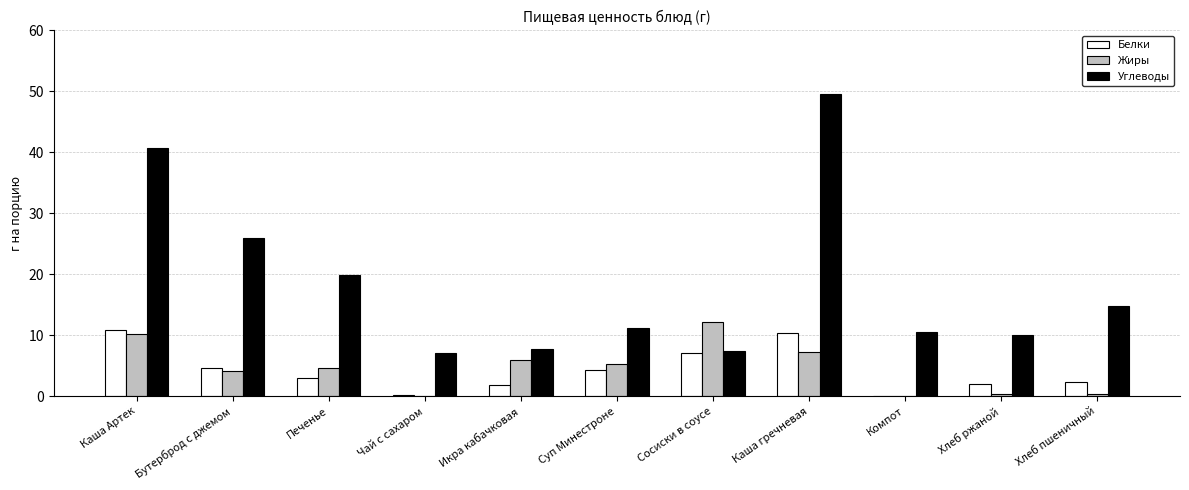

Where does the Белки series first go above 3?

Каша Артек